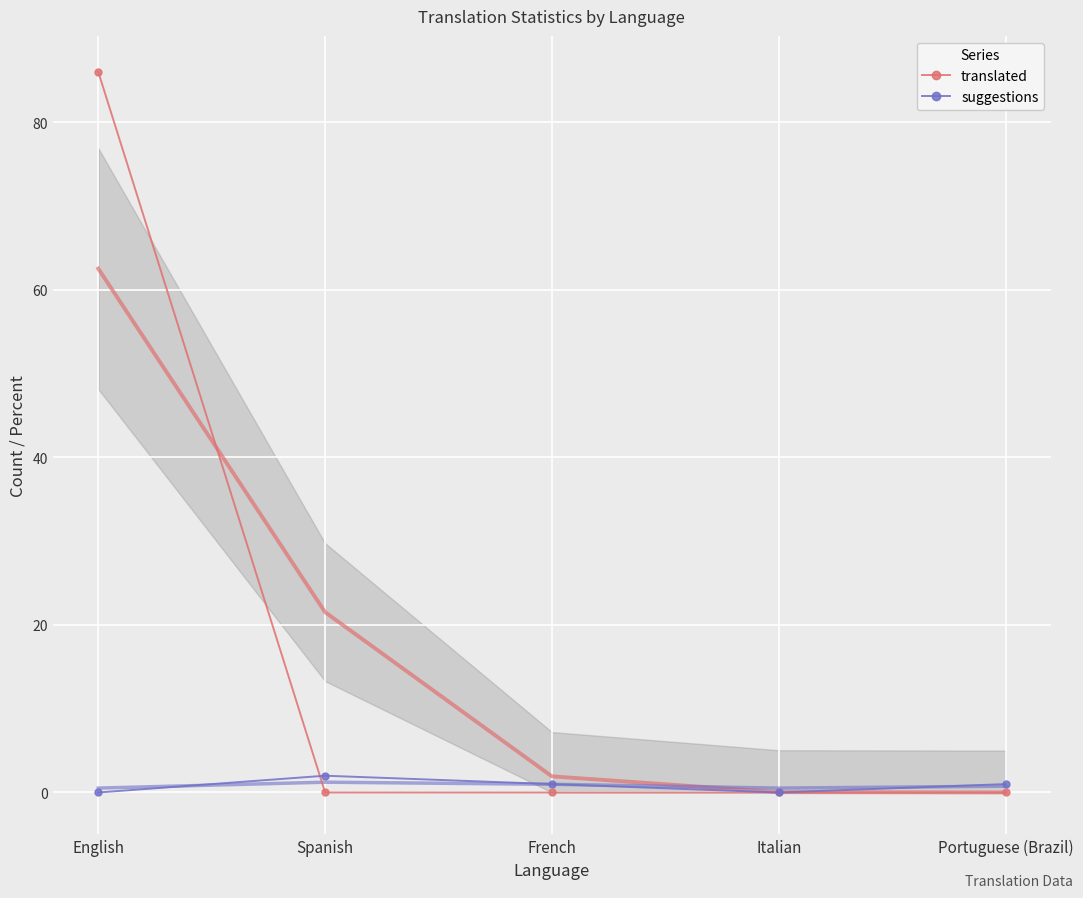

Rank the series at Spanish from lowest to highest value.

translated, suggestions